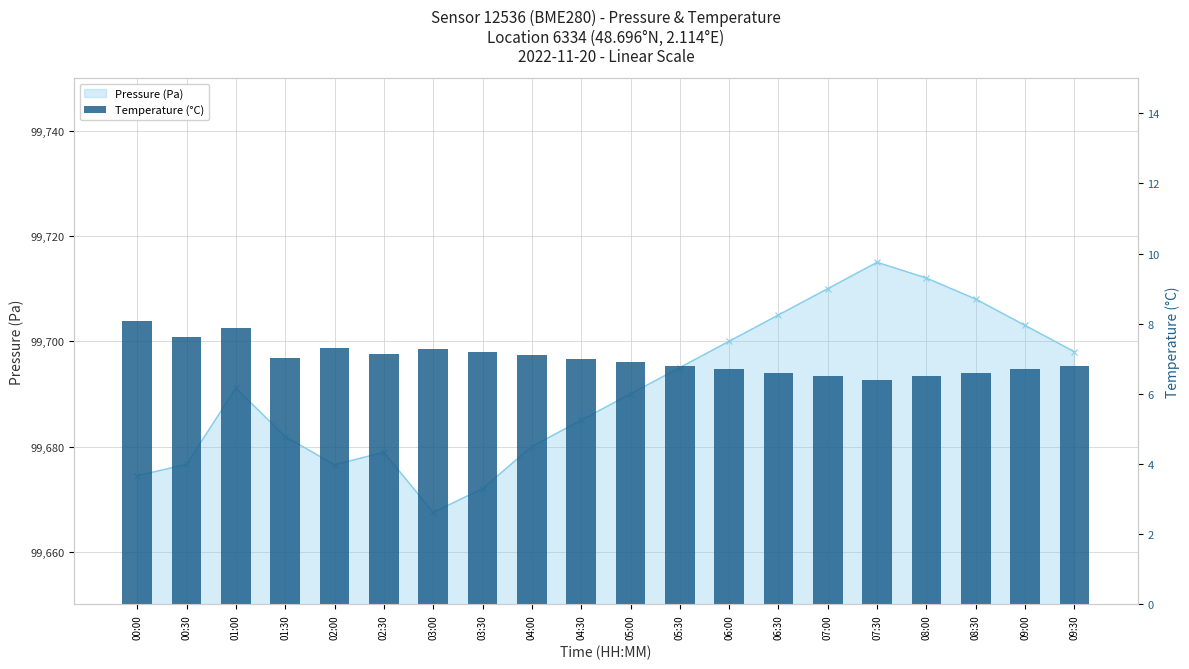

At which category does the chart reach its minimum across all series?

07:30